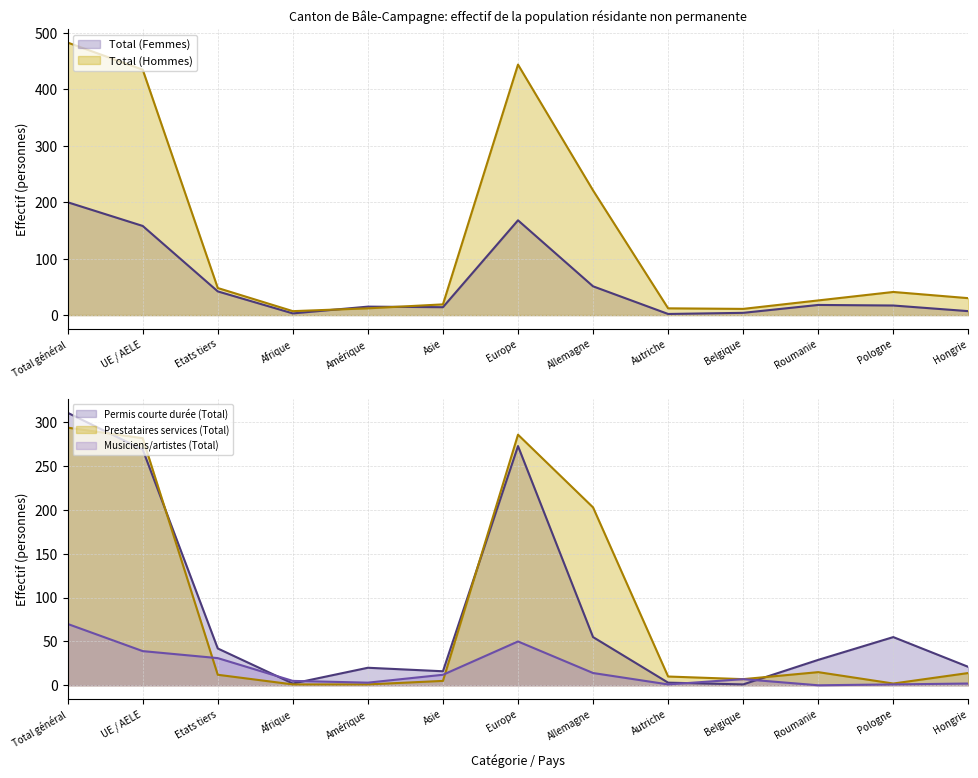

What is the value of the Musiciens/artistes (Total) point at the 13th from the left?

2